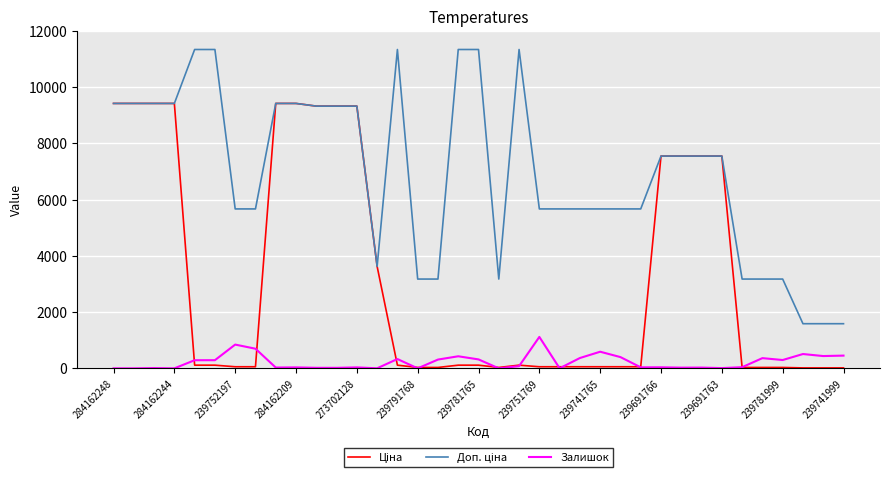

What is the highest value of the Залишок series?

1117.0